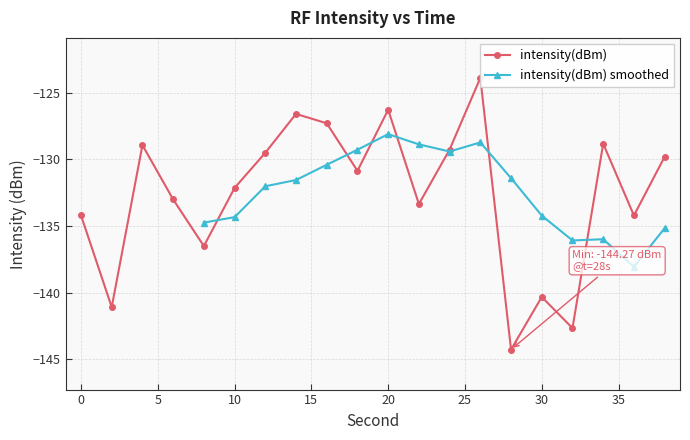

True or false: intensity(dBm) smoothed has more than 1 points higher than both neighbors.

True